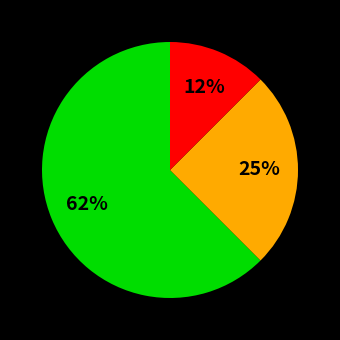

To the nearest percent, what is the average slice percentage?

33%